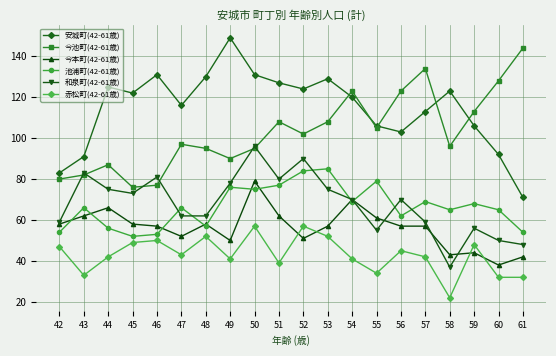

True or false: 赤松町(42-61歳) has more than 2 points higher than both neighbors.

True